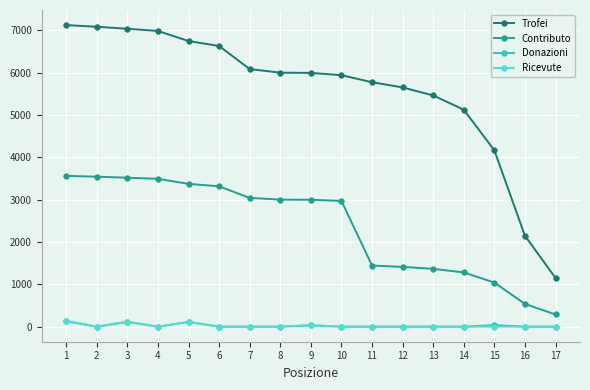

The value of Trofei at 9 is 8860. True or false?

False